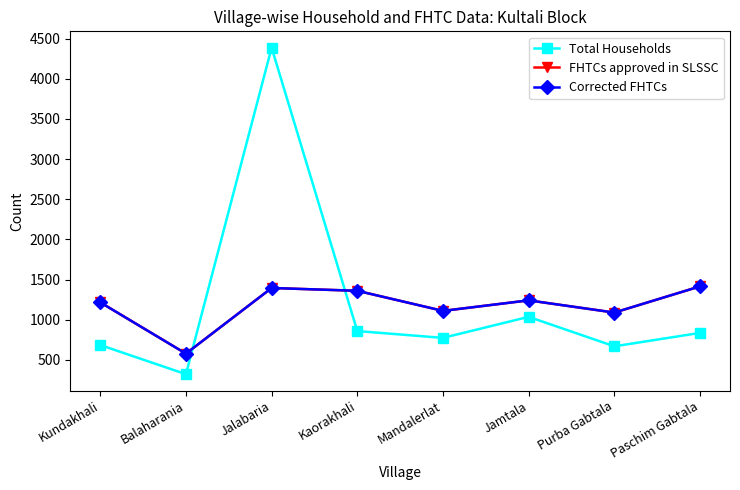

The Corrected FHTCs series shows 1415 at Paschim Gabtala. True or false?

True